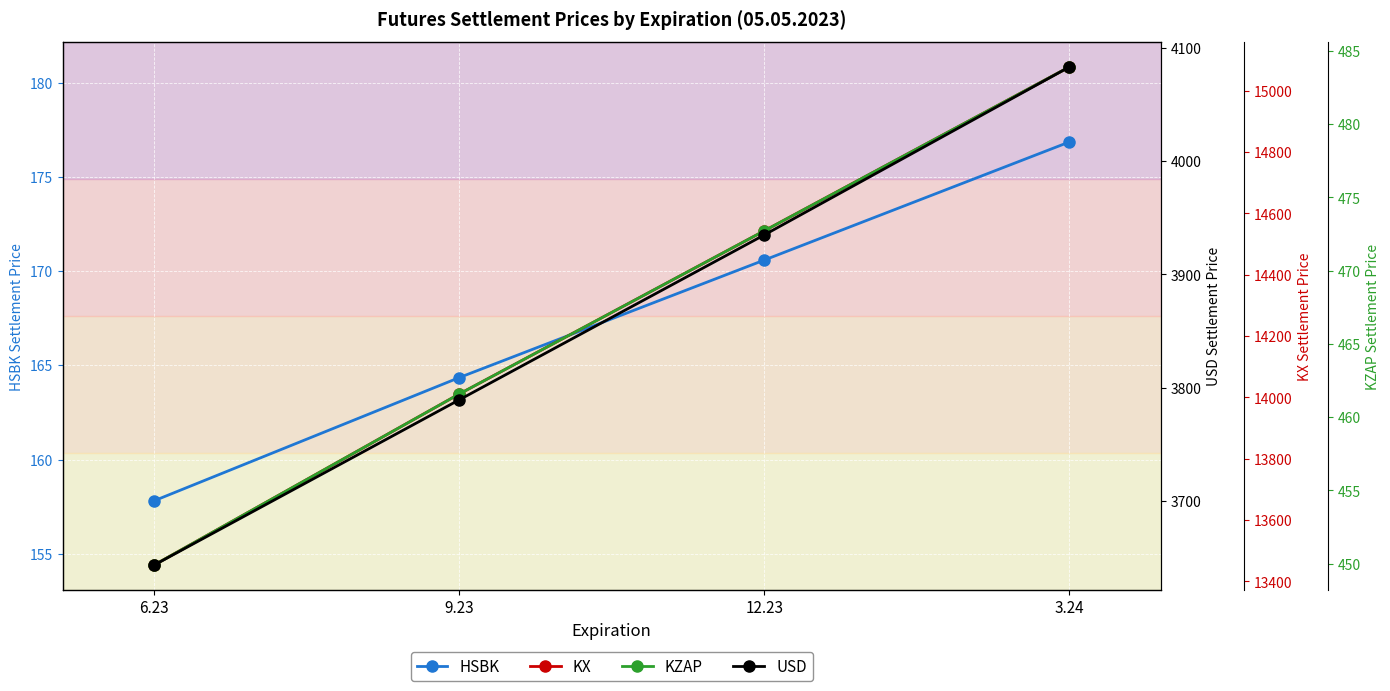

What is the label of the 3rd point from the left?

12.23